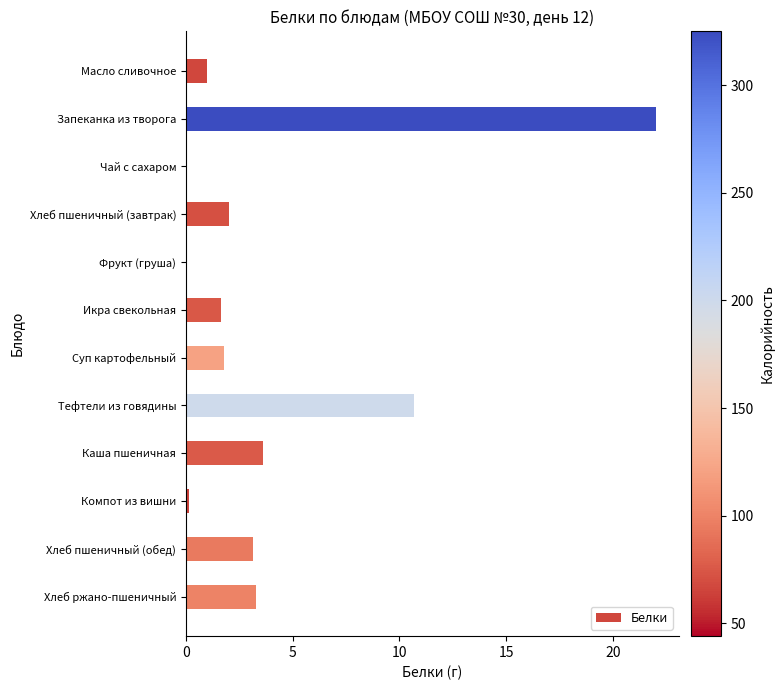

What is the greatest value displayed?

22.0